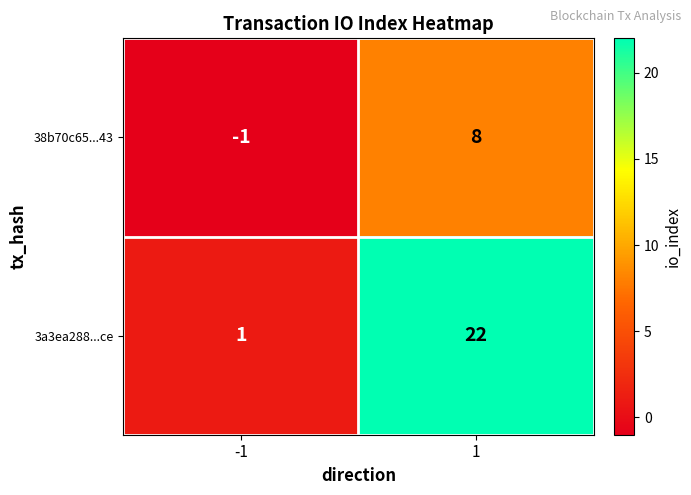

What is the difference between the maximum and minimum values in the 38b70c65...43 series?

9